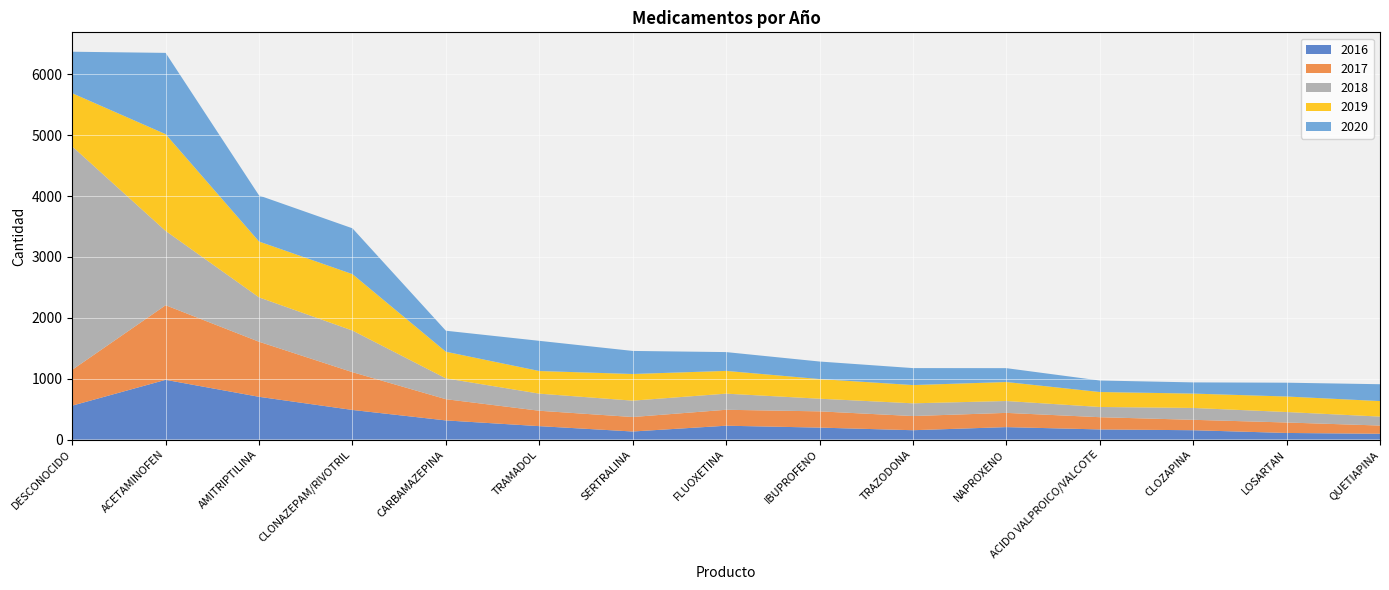

True or false: 2020 and 2017 intersect in this chart.

True